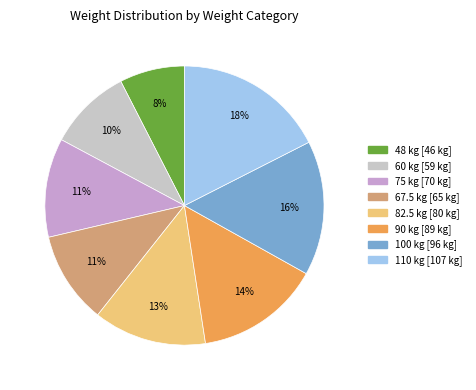

Do 75 and 48 together represent more than half of the pie?

No